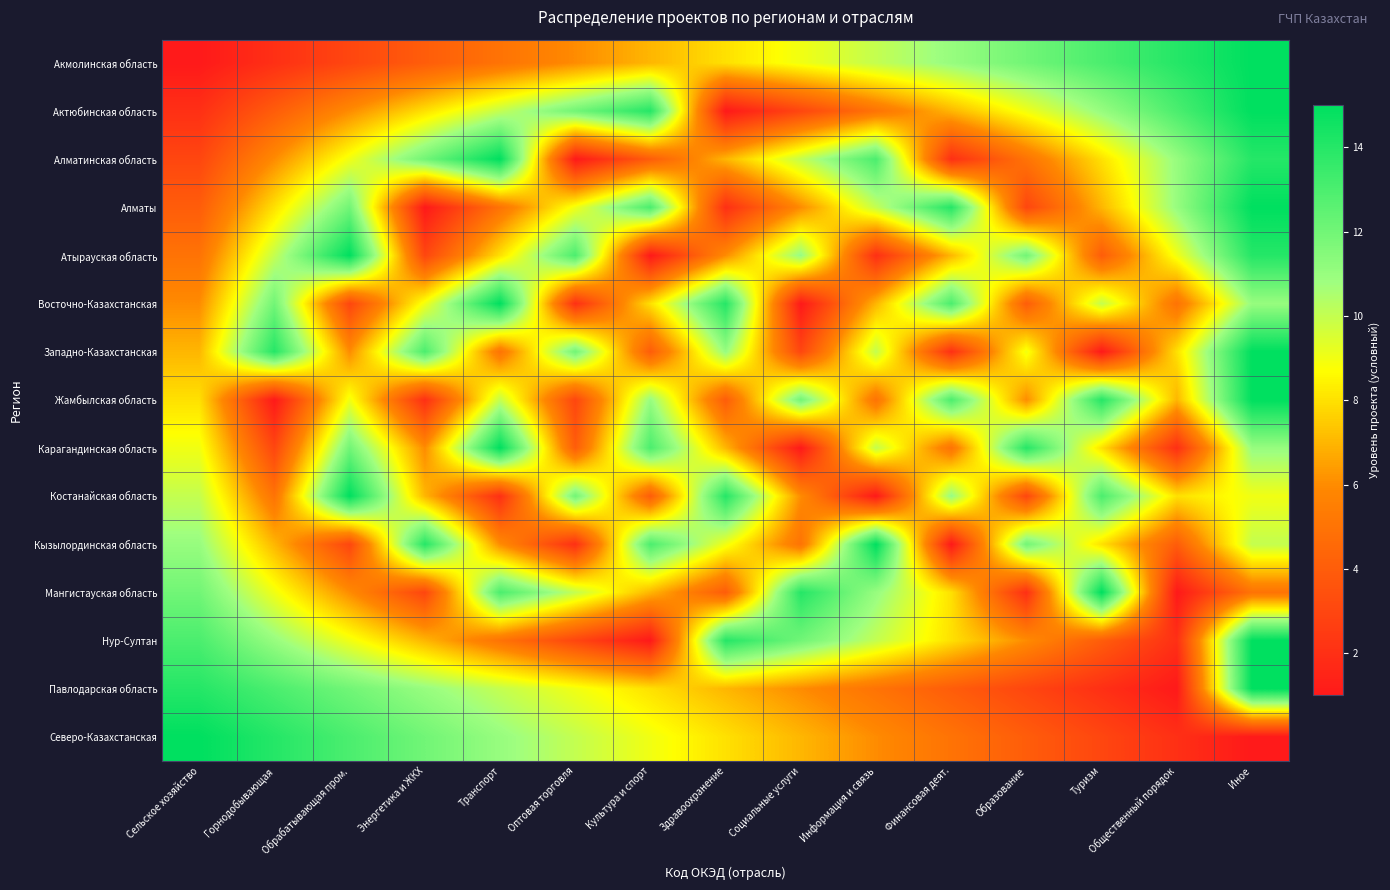

How many series are shown in this chart?

15